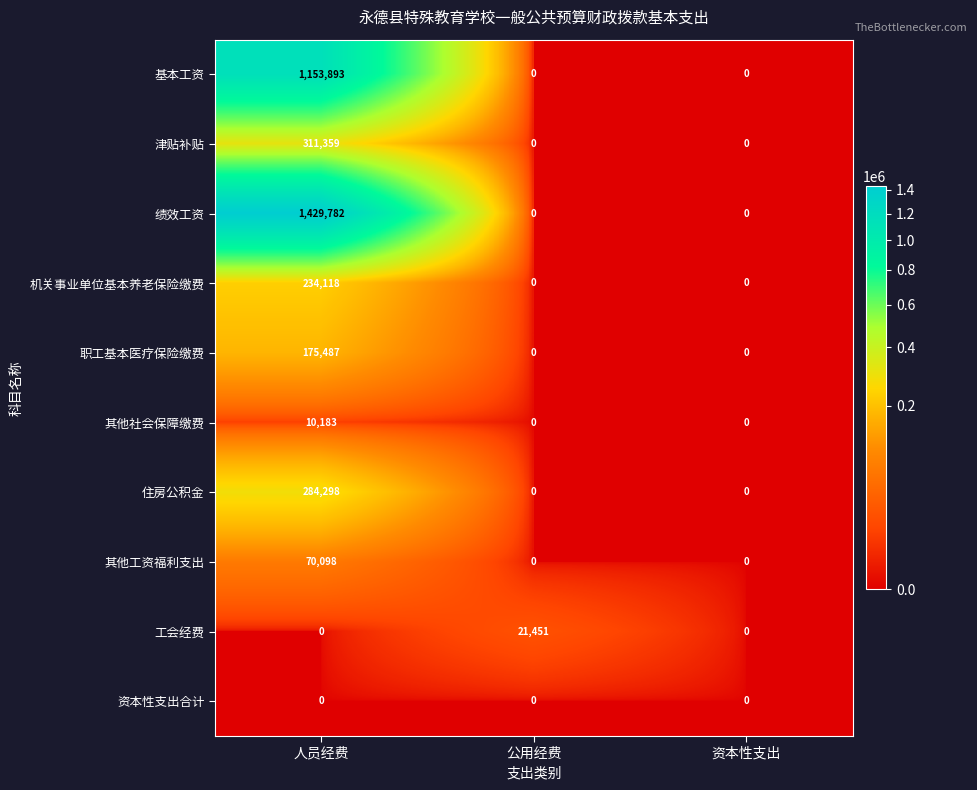

How many distinct data groups are displayed?

10